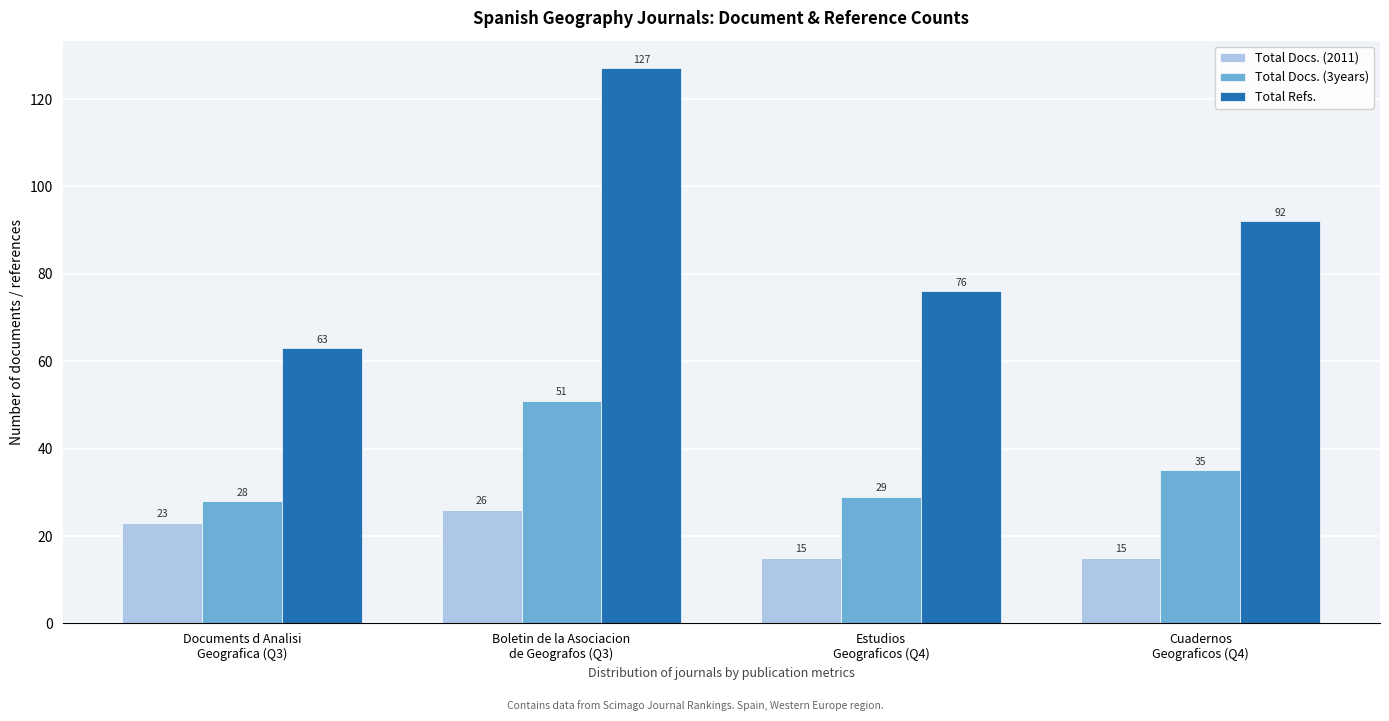

At how many categories does at least one series exceed 59?

4